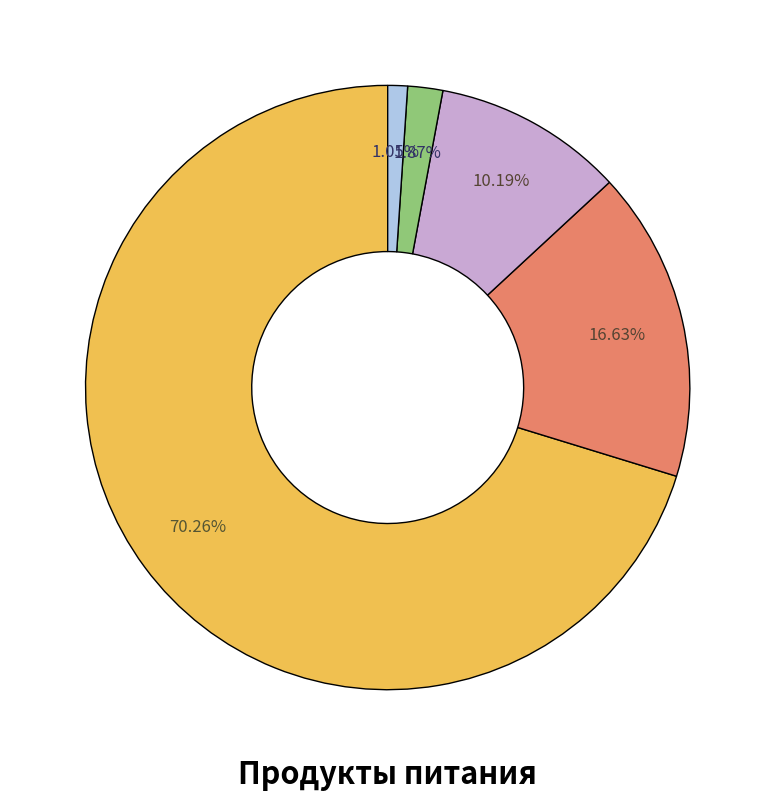

Is there a majority slice in this chart?

Yes